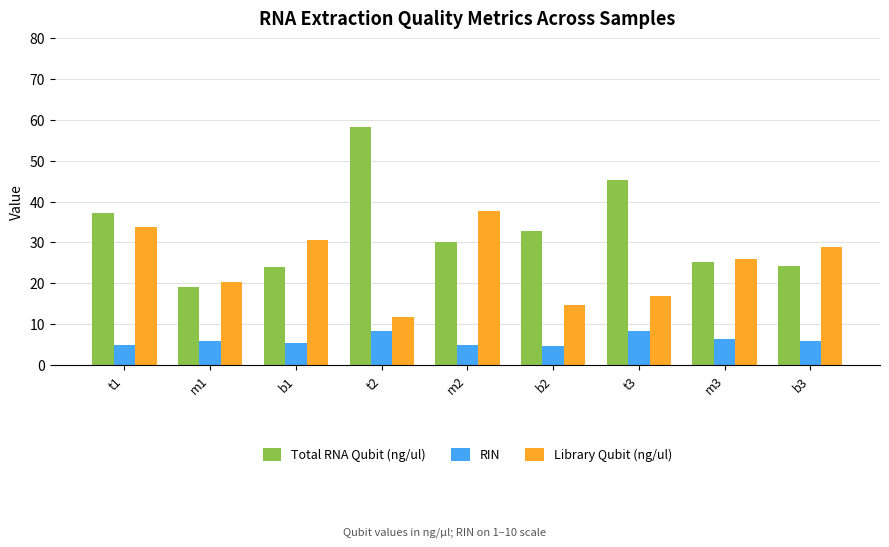

The RIN series shows 5.0 at m2. True or false?

True